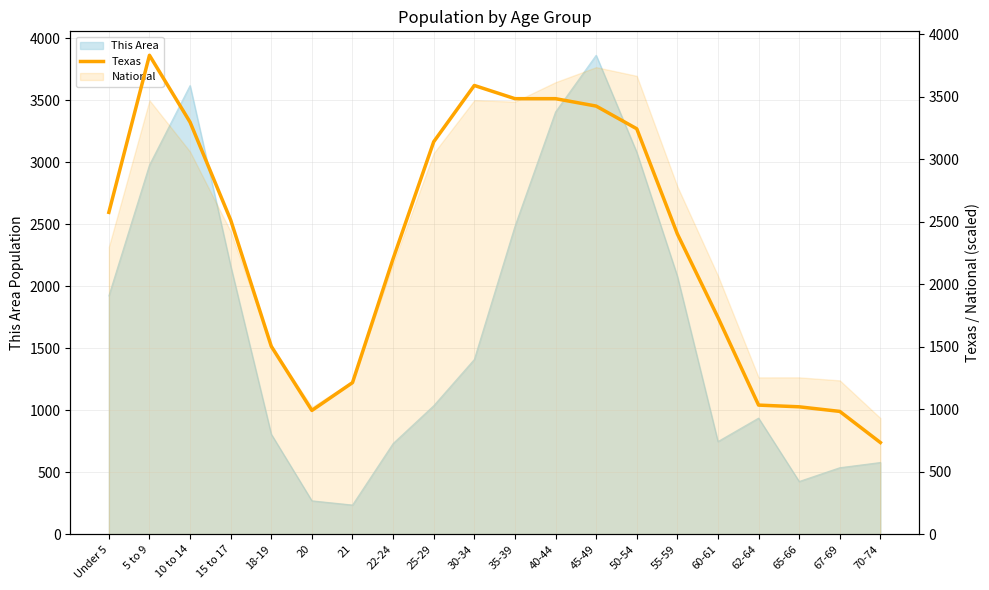

Which label corresponds to the largest value in the chart?

5 to 9